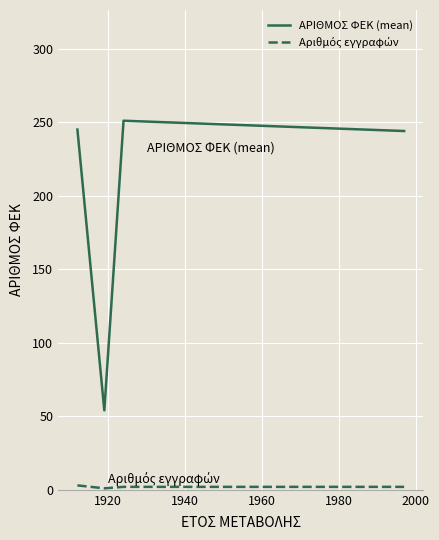

What is the lowest value of the ΑΡΙΘΜΟΣ ΦΕΚ (mean) series?

54